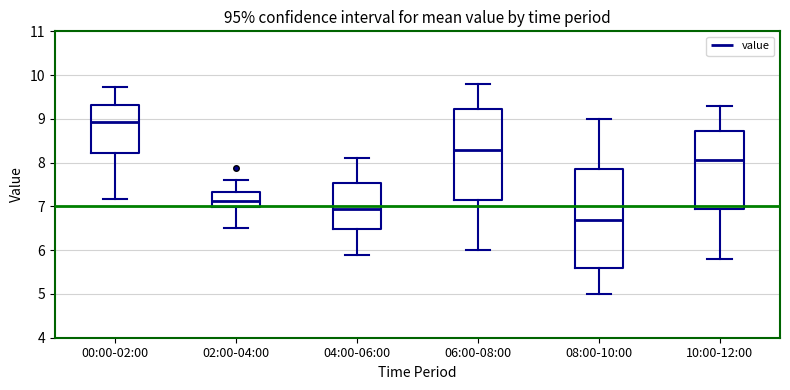

Reading left to right, read every box against the y-axis: the position of its median line, the range the box covers, and the ends of its whiskers. The values are not printed on the chart, so give them approximately, as read against the axis.

00:00-02:00: median 8.9, box 8.2 to 9.3, whiskers 7.2 to 9.7
02:00-04:00: median 7.1, box 7.0 to 7.3, whiskers 6.5 to 7.6
04:00-06:00: median 7.0, box 6.5 to 7.5, whiskers 5.9 to 8.1
06:00-08:00: median 8.3, box 7.2 to 9.2, whiskers 6.0 to 9.8
08:00-10:00: median 6.7, box 5.6 to 7.9, whiskers 5.0 to 9.0
10:00-12:00: median 8.1, box 7.0 to 8.7, whiskers 5.8 to 9.3